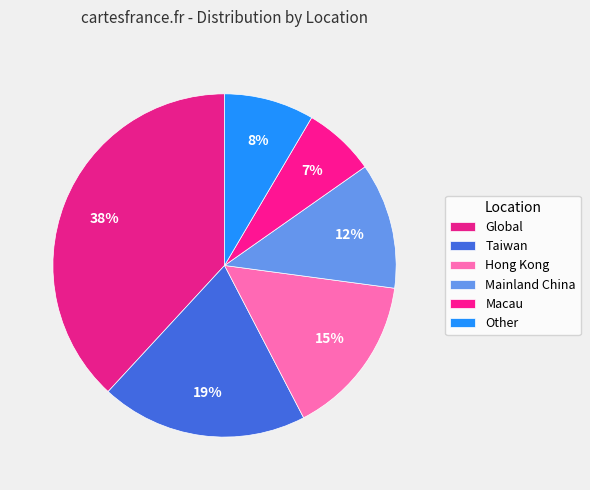

Which has a higher value, Global or Macau?

Global